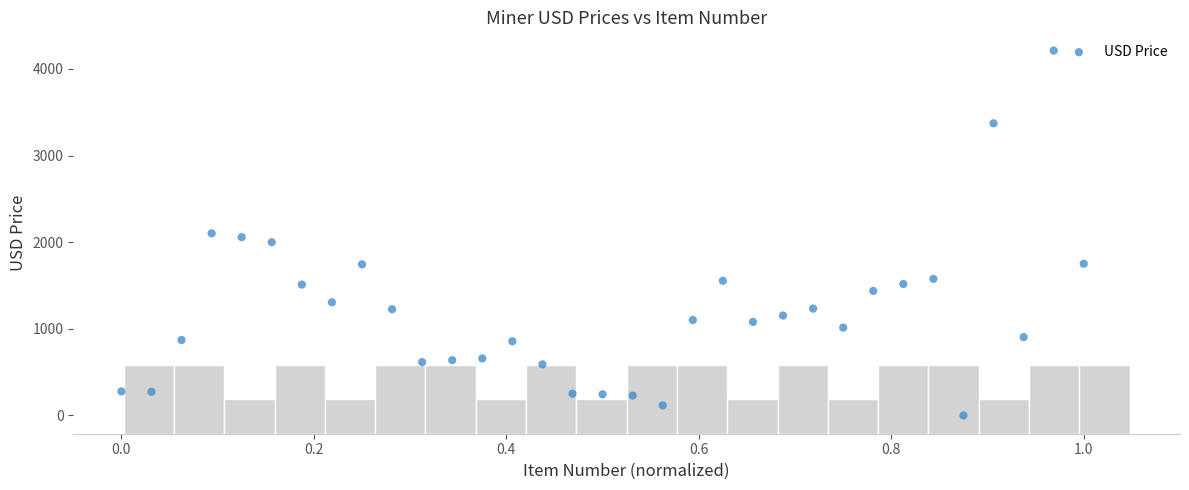

What is the range of Y values (max minus min)?

4211.7